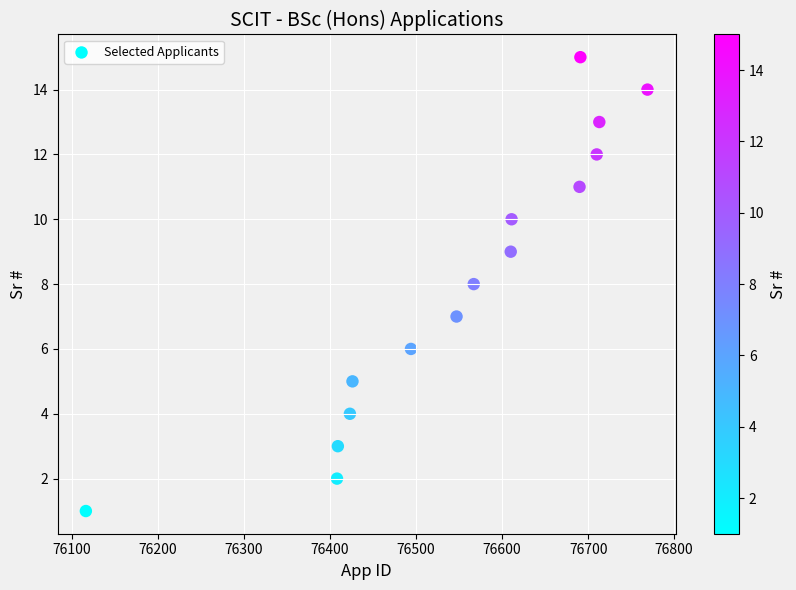

What is the range of X values (max minus min)?

653